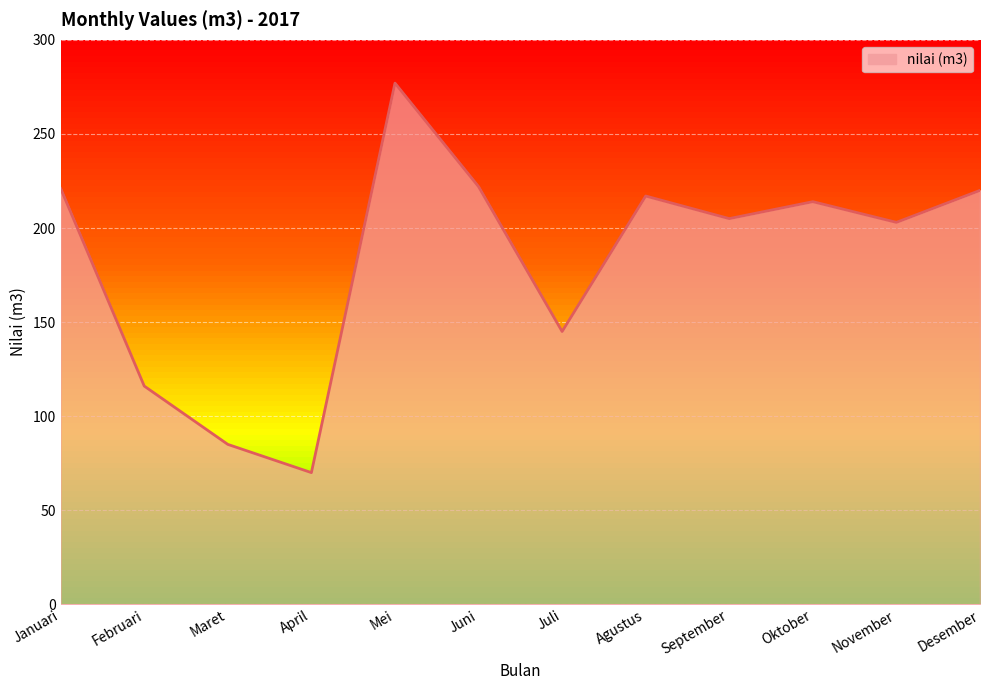

The value at Mei is 414. True or false?

False